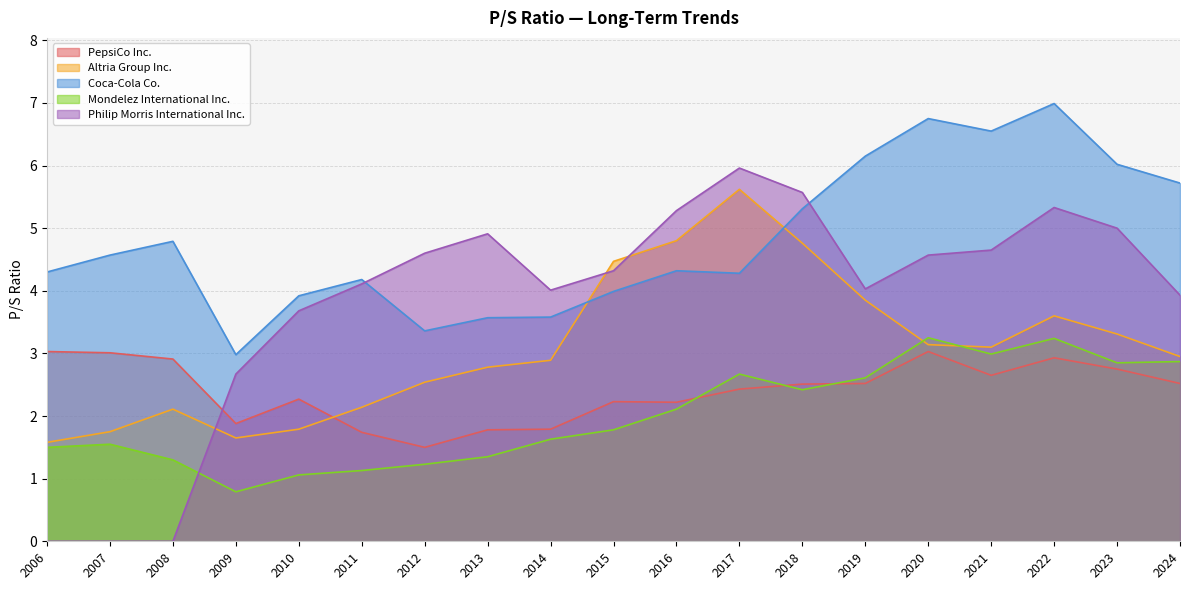

How many data points in Mondelez International Inc. are above 1?

18